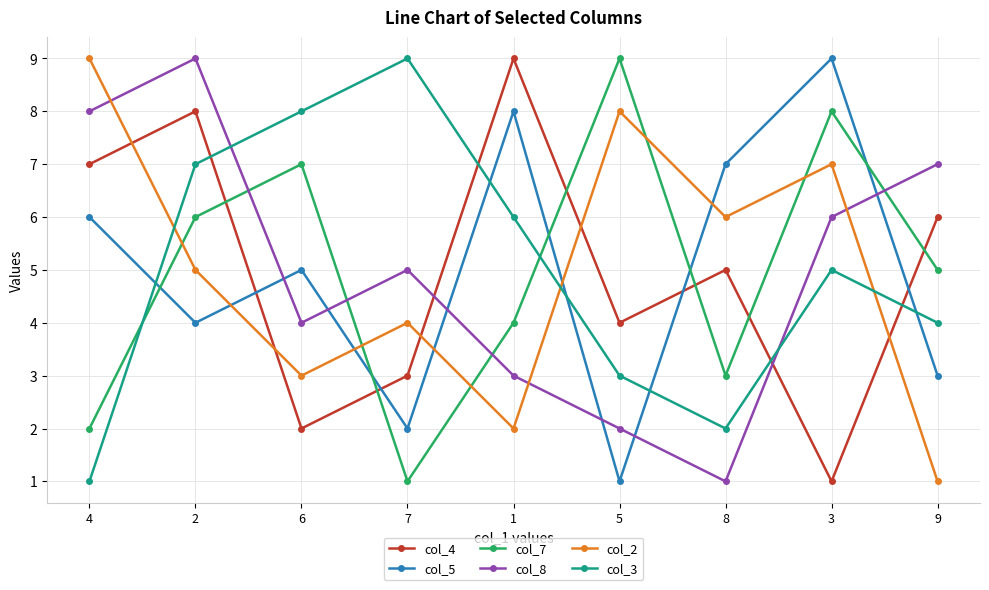

At how many categories does at least one series exceed 6?

9